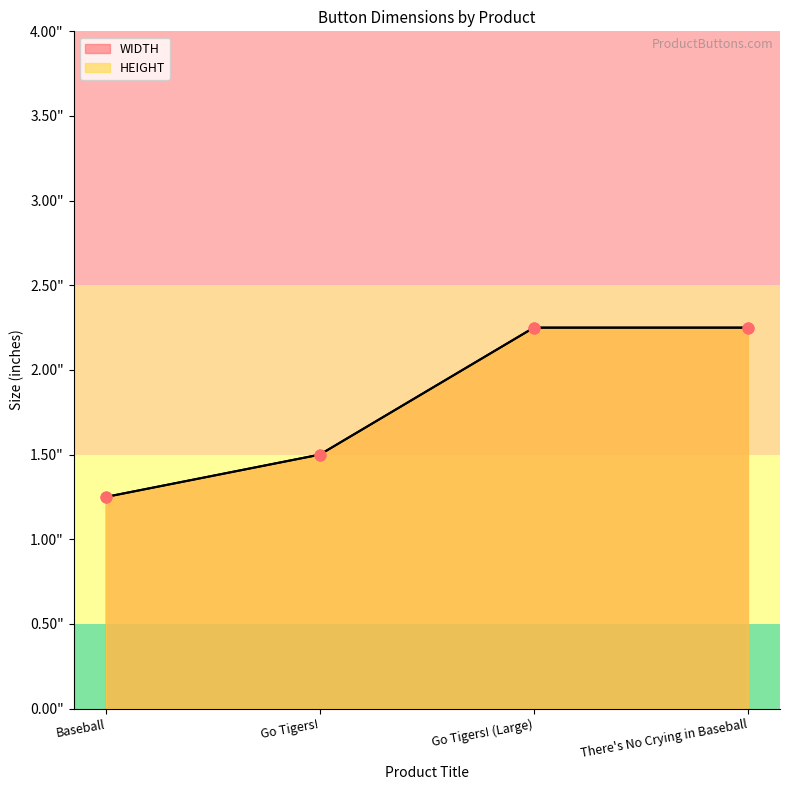

At how many categories does at least one series exceed 1?

4